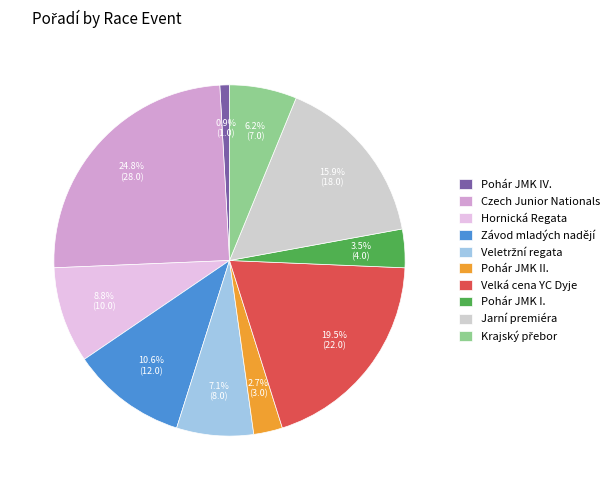

Combined, what portion of the pie is Závod mladých nadějí and Velká cena YC Dyje?

30.1%